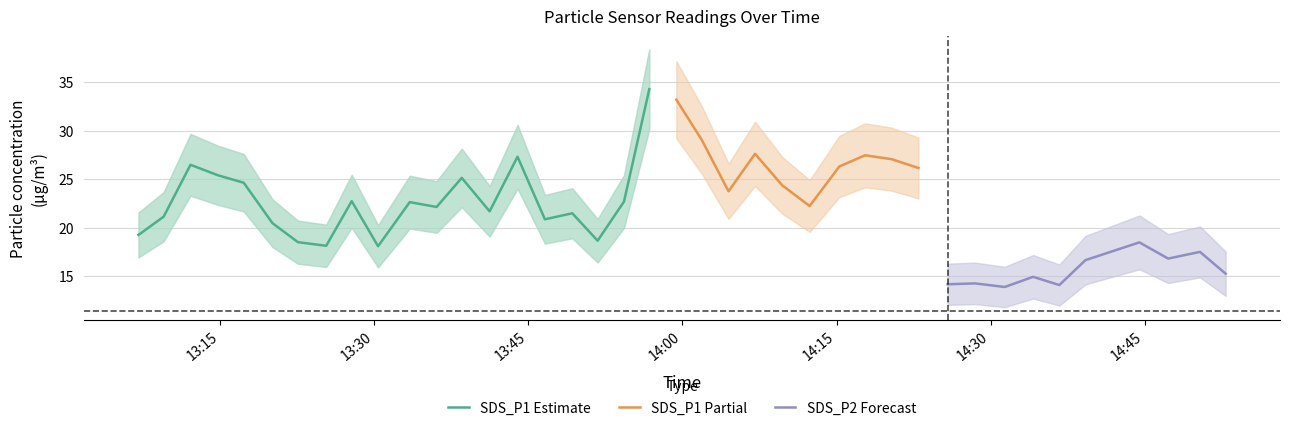

What is the label of the 32nd point from the right?

2022/12/17 13:27:47